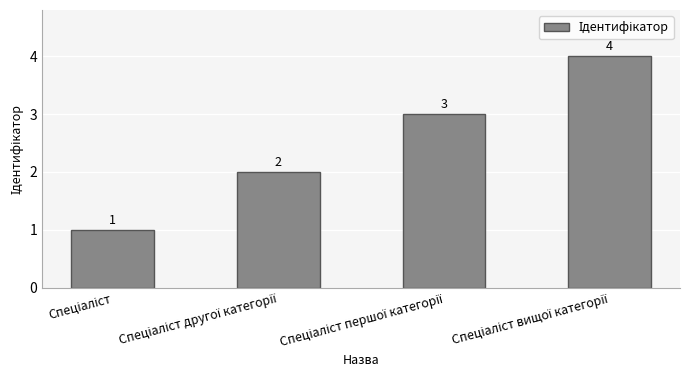

How many values are between 2 and 4?

3